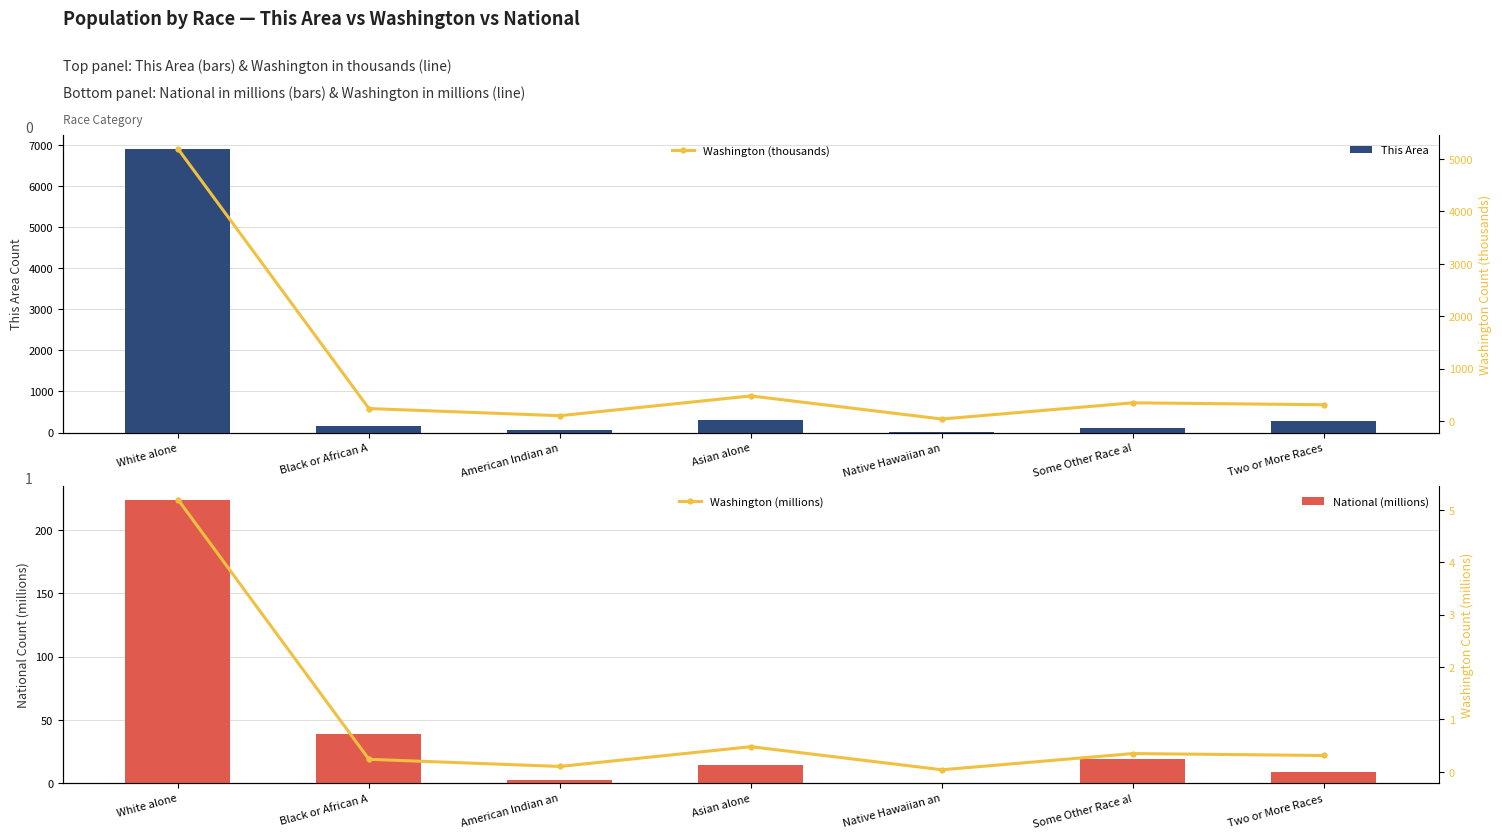

What is the label of the 1st bar from the left?

White alone